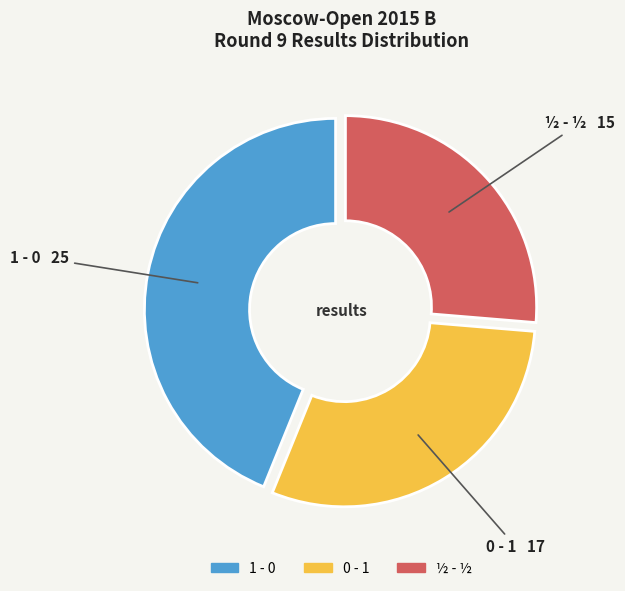

Is 0 - 1 the majority of the pie?

No